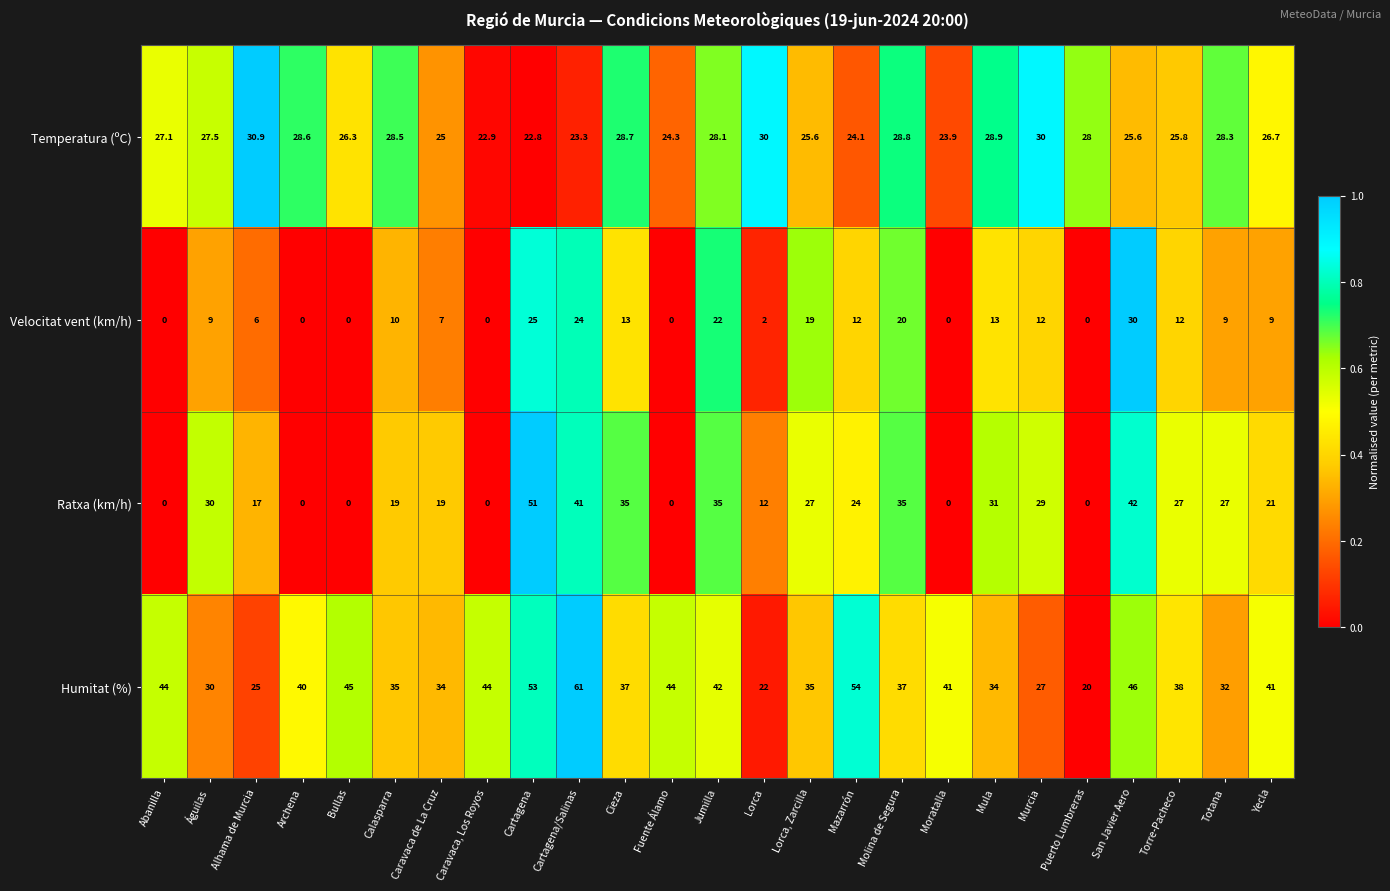

At which category does the chart reach its peak across all series?

Cartagena/Salinas